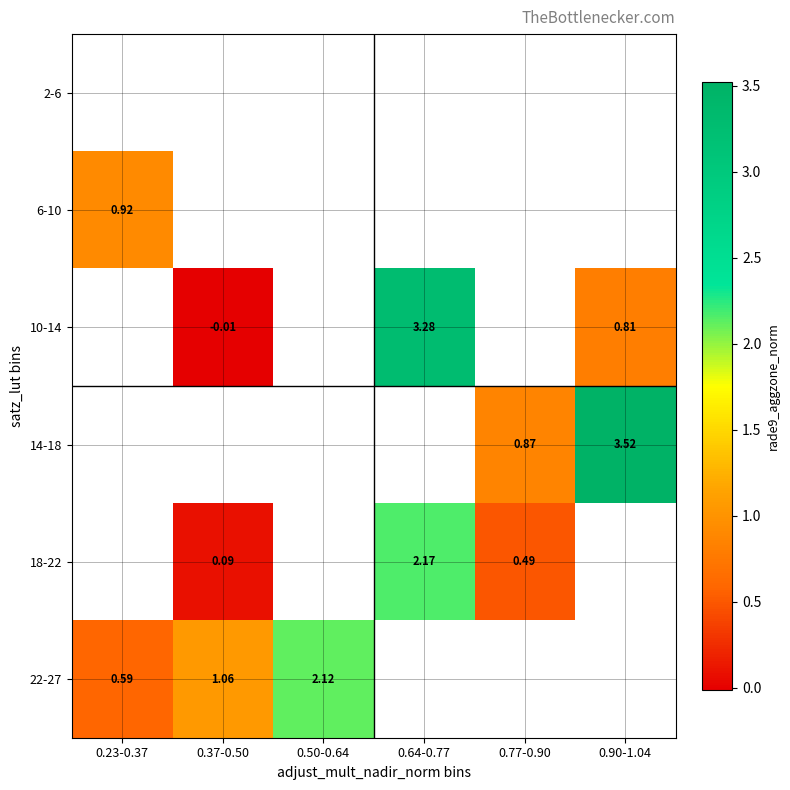

Between 0.37-0.50 and 0.50-0.64, which is larger?

0.50-0.64